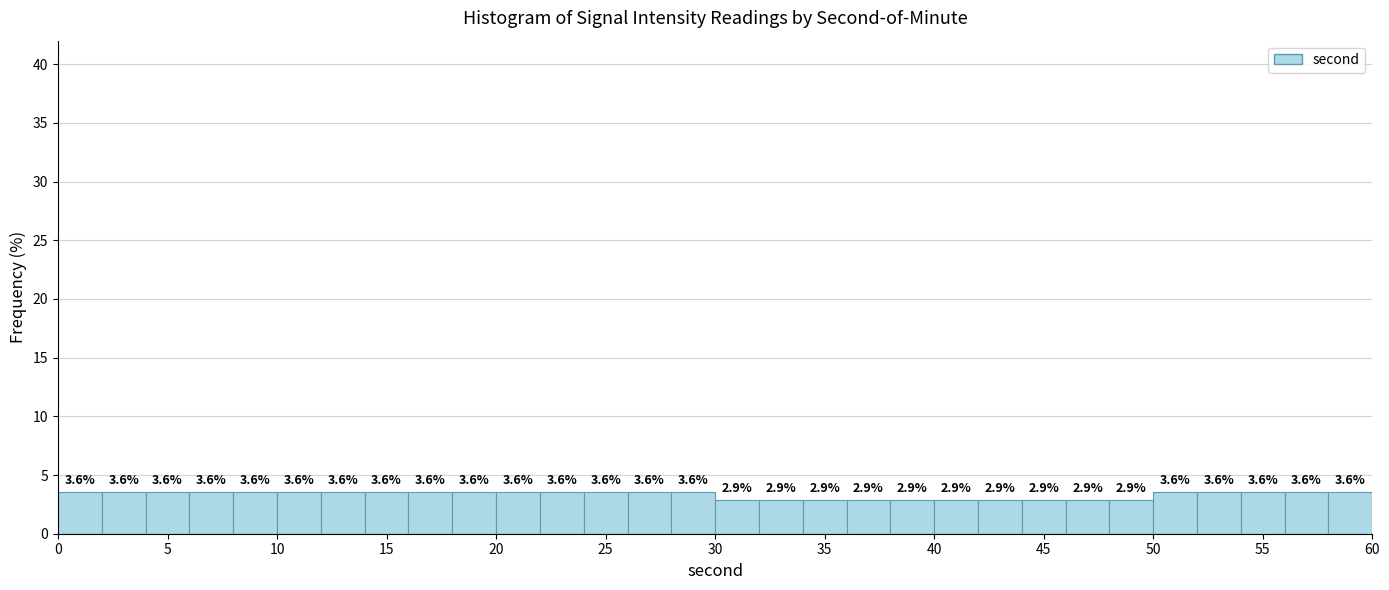

Reading left to right, list every bar in this chart as the range it spans on the x-axis followed by its height.

0 to 2: 3.6
2 to 4: 3.6
4 to 6: 3.6
6 to 8: 3.6
8 to 10: 3.6
10 to 12: 3.6
12 to 14: 3.6
14 to 16: 3.6
16 to 18: 3.6
18 to 20: 3.6
20 to 22: 3.6
22 to 24: 3.6
24 to 26: 3.6
26 to 28: 3.6
28 to 30: 3.6
30 to 32: 2.9
32 to 34: 2.9
34 to 36: 2.9
36 to 38: 2.9
38 to 40: 2.9
40 to 42: 2.9
42 to 44: 2.9
44 to 46: 2.9
46 to 48: 2.9
48 to 50: 2.9
50 to 52: 3.6
52 to 54: 3.6
54 to 56: 3.6
56 to 58: 3.6
58 to 60: 3.6